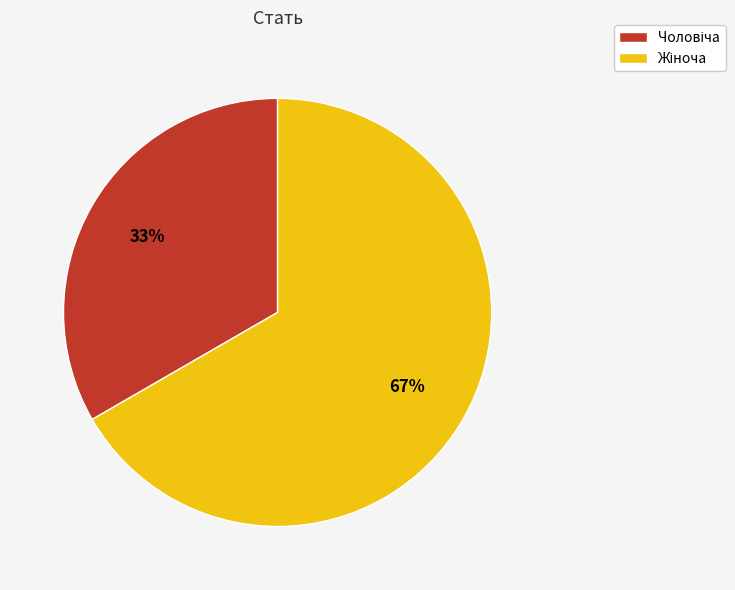

To the nearest percent, what is the average slice percentage?

50%